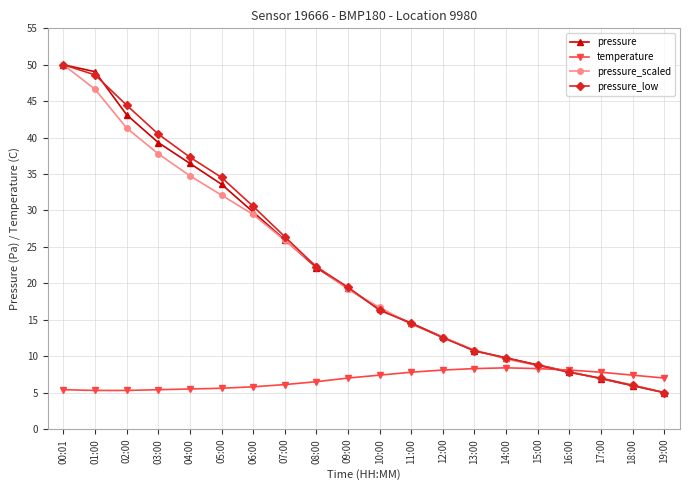

Does the chart display data point markers on the line(s)?

Yes